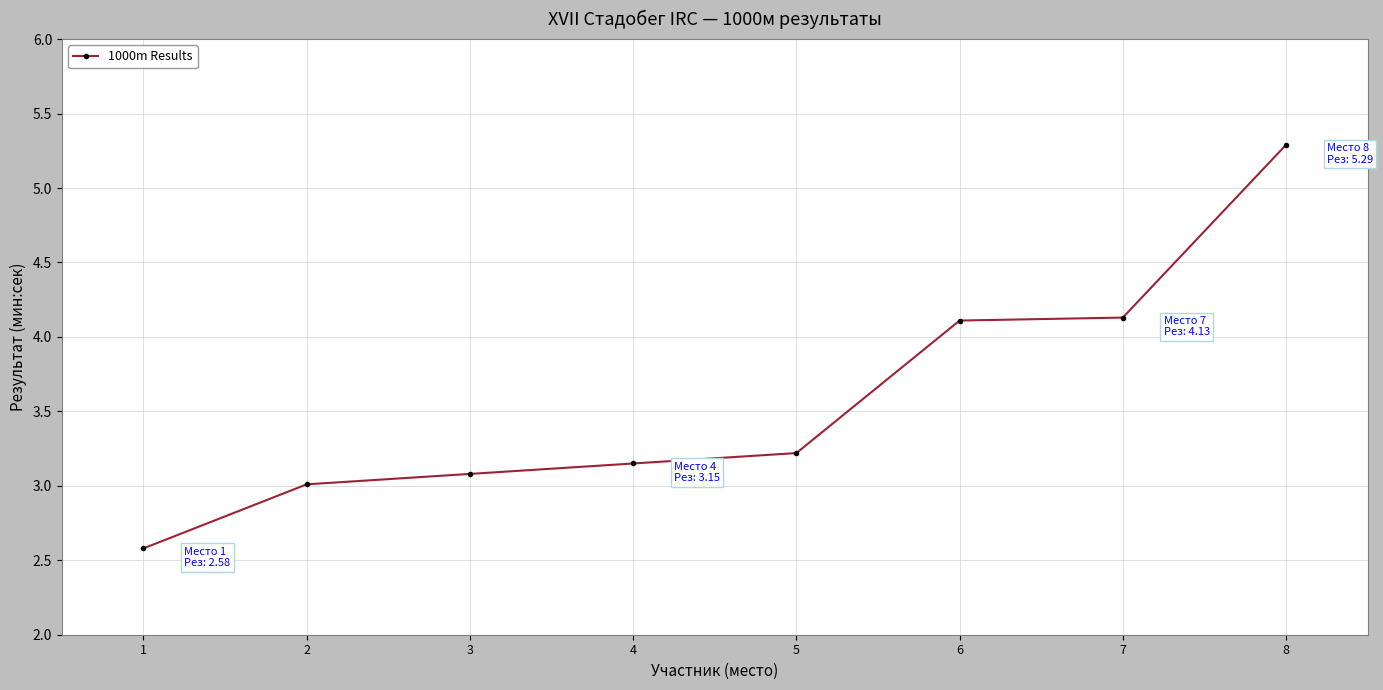

Which category has the highest value across all series?

8